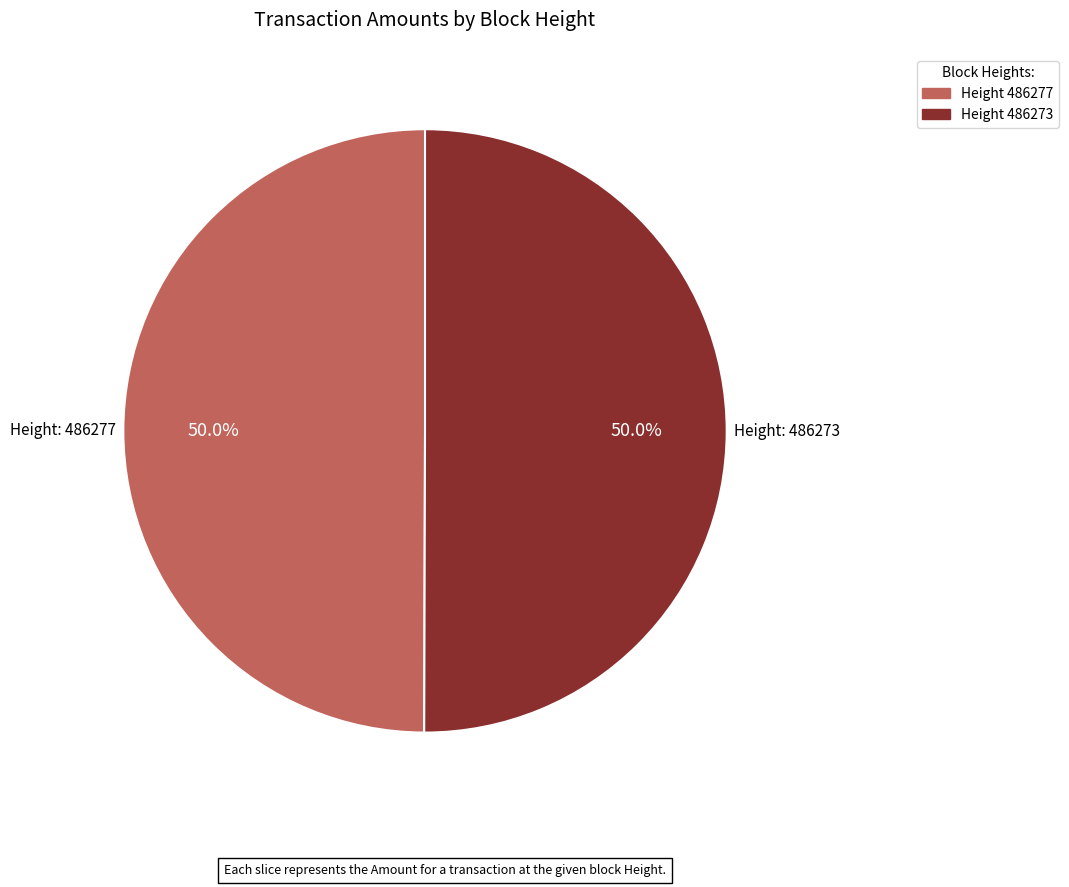

What is the total percentage of Height 486273 and Height 486277?

100.0%